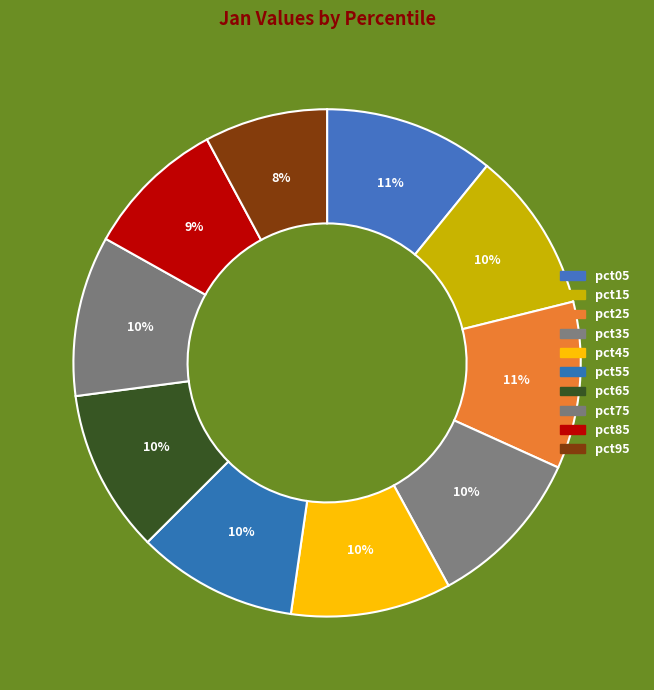

To the nearest percent, what percentage of the pie is pct05?

11%